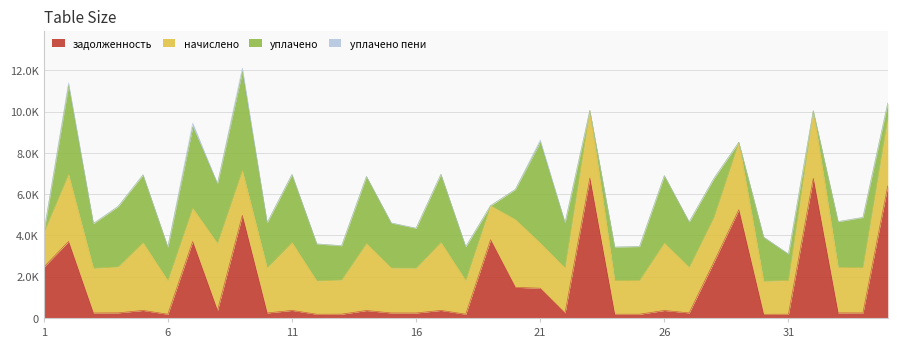

What is the highest value of the начислено series?

3297.5